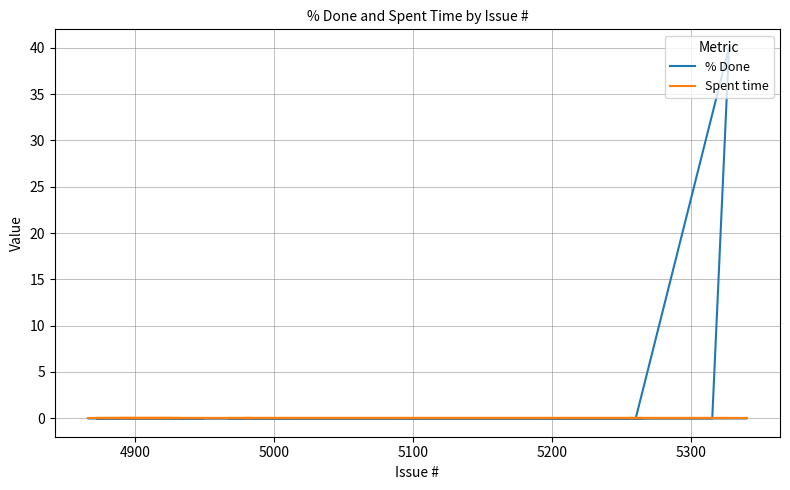

True or false: % Done has more than 0 interior local peaks.

True